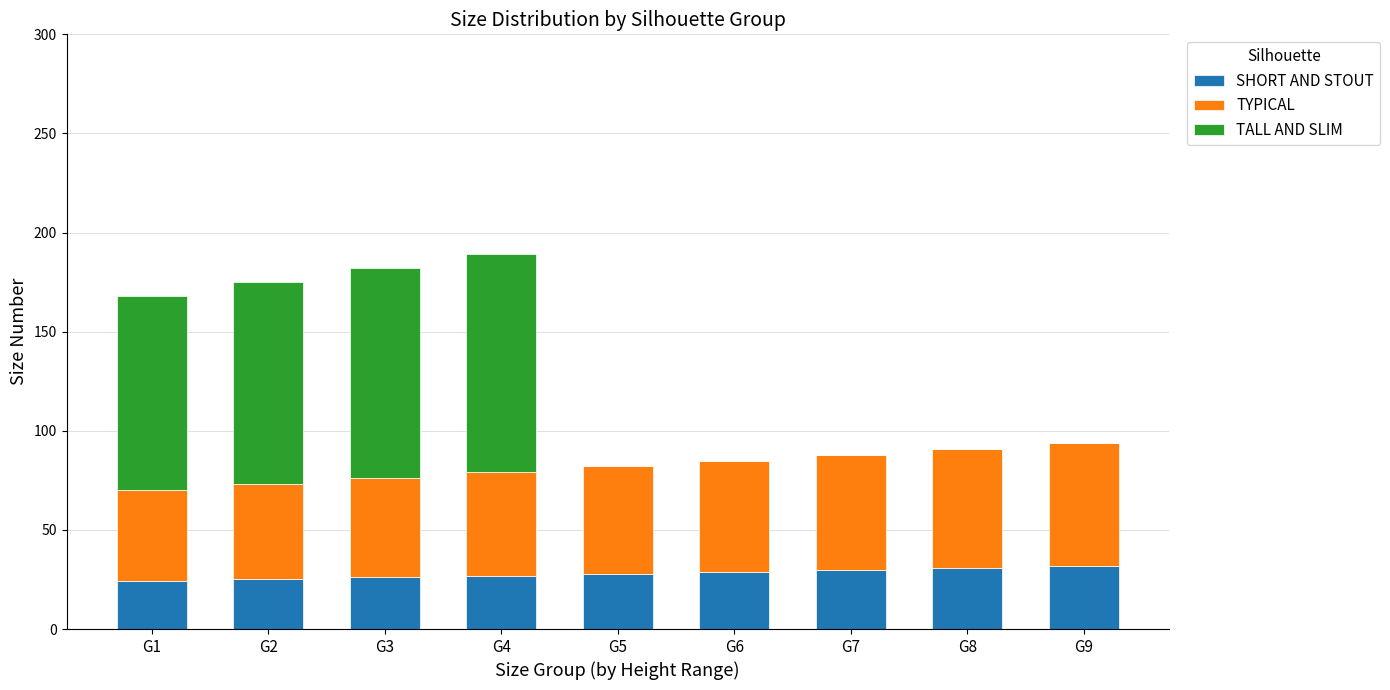

What is the total value across all series at G5?

82